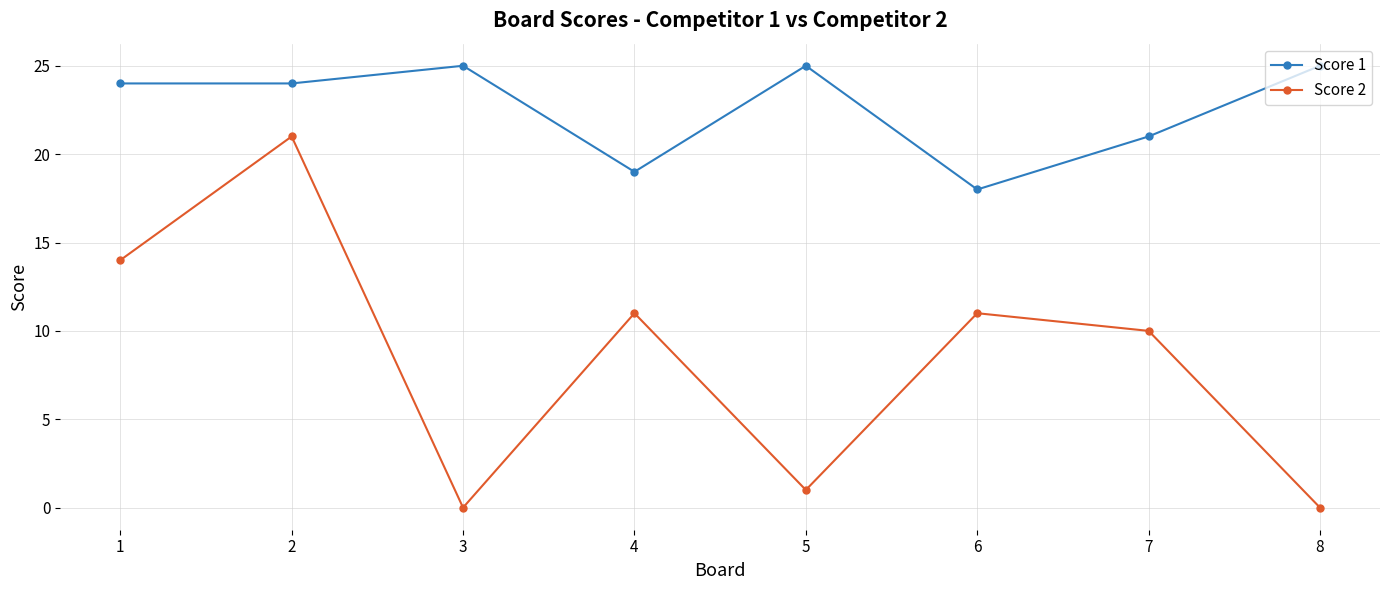

Does the chart display data point markers on the line(s)?

Yes